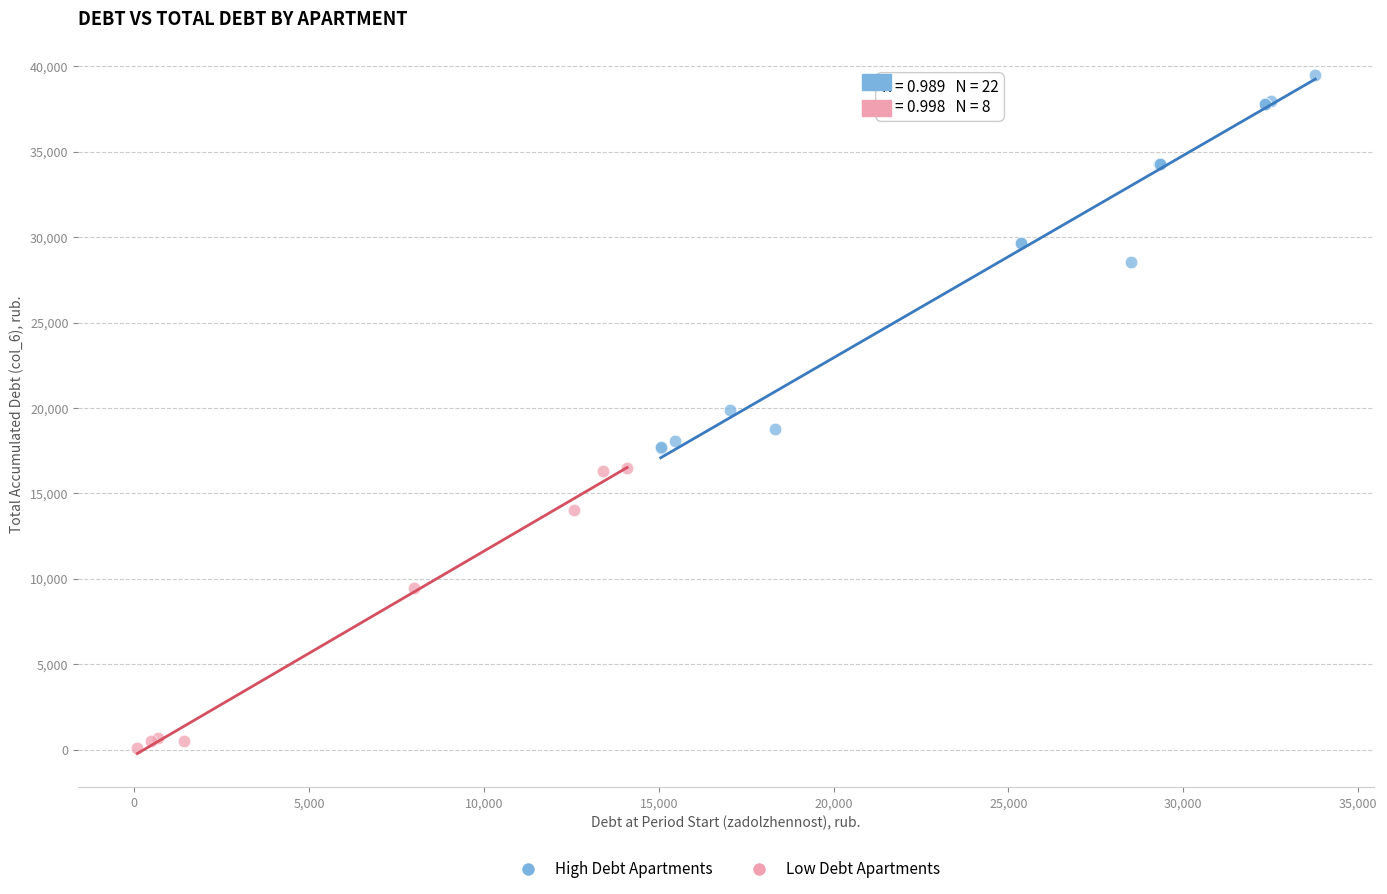

Which series reaches the maximum Y coordinate?

High Debt Apartments